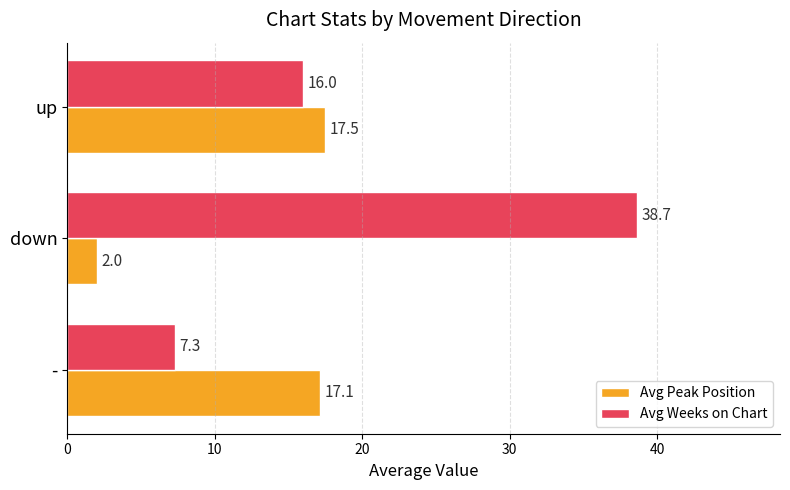

Between - and up, which series saw the biggest shift?

Avg Weeks on Chart